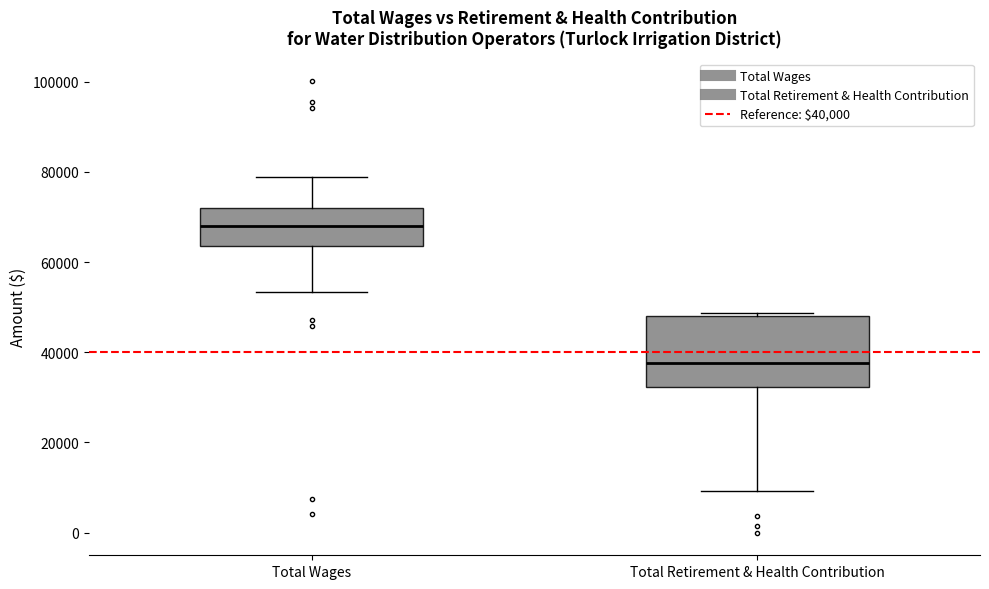

Which box has the highest median line?

Total Wages